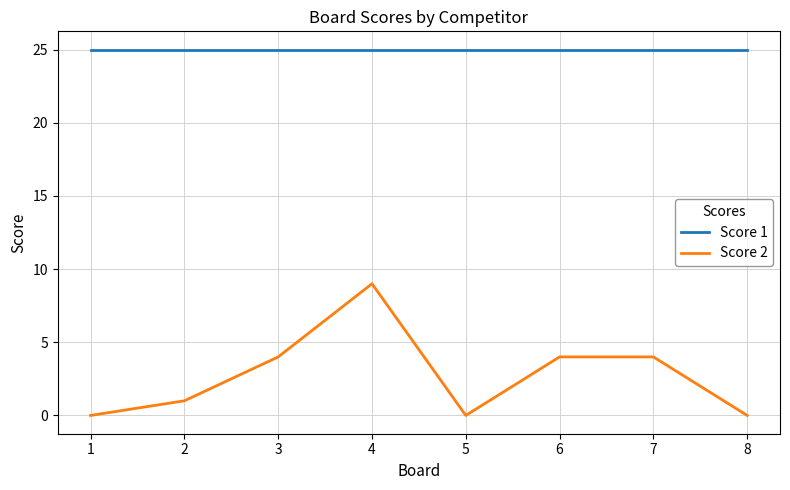

List the series in order of their overall mean, lowest first.

Score 2, Score 1